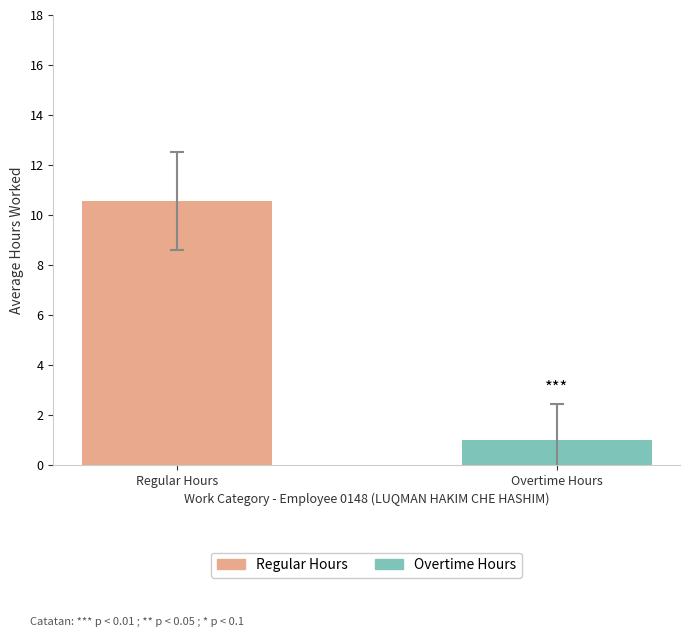

Which series has the widest spread of values?

Regular Hours